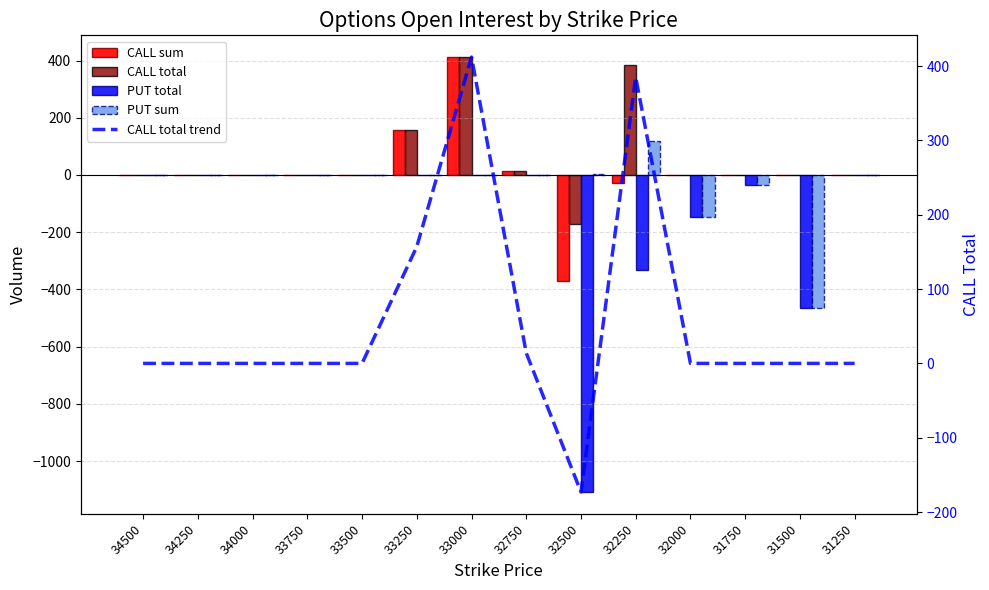

The CALL total series shows 662 at 33000. True or false?

False